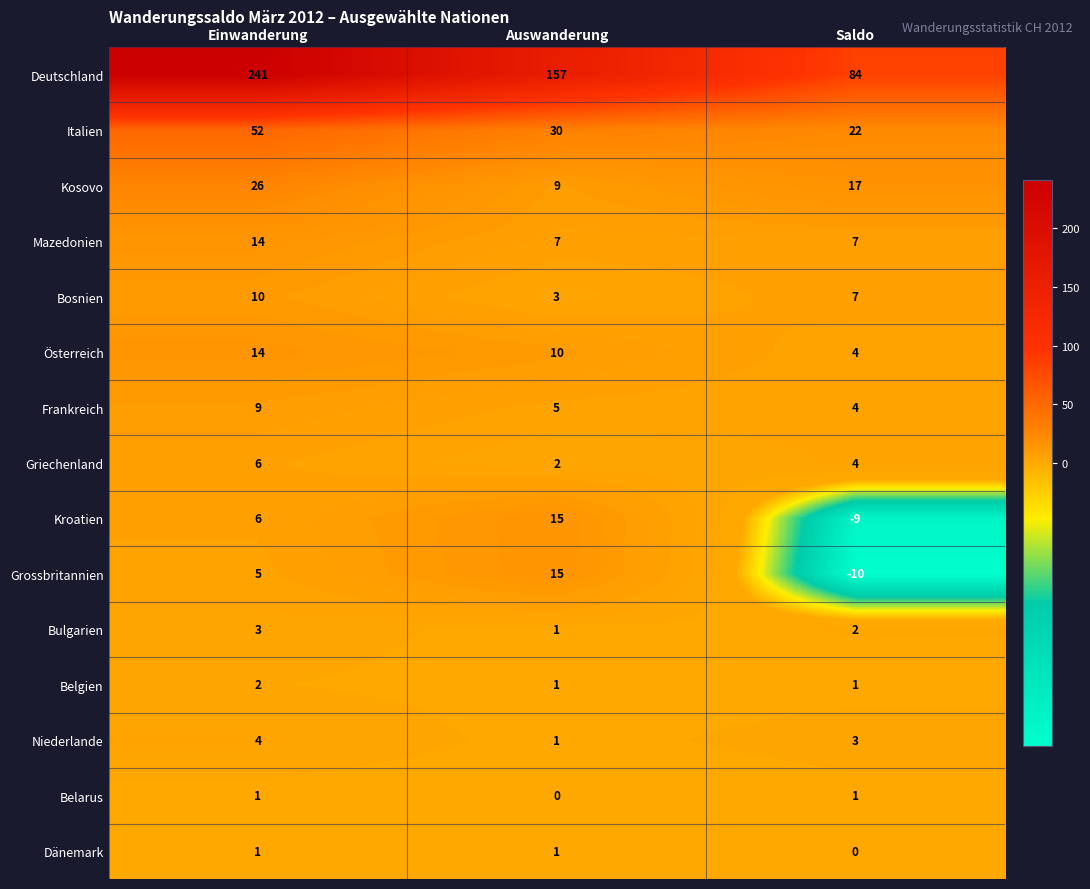

Which series has the largest range (max minus min)?

Deutschland